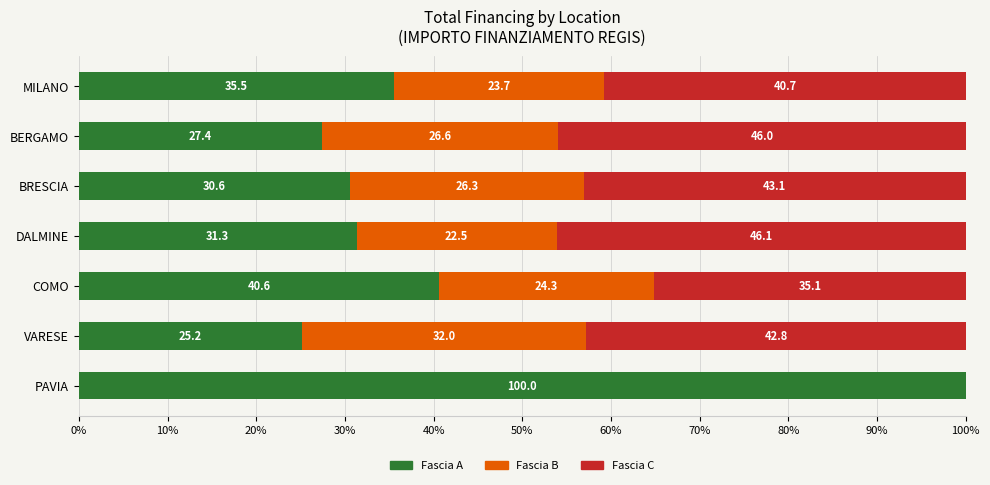

Which category has the highest value in the Fascia A series?

PAVIA